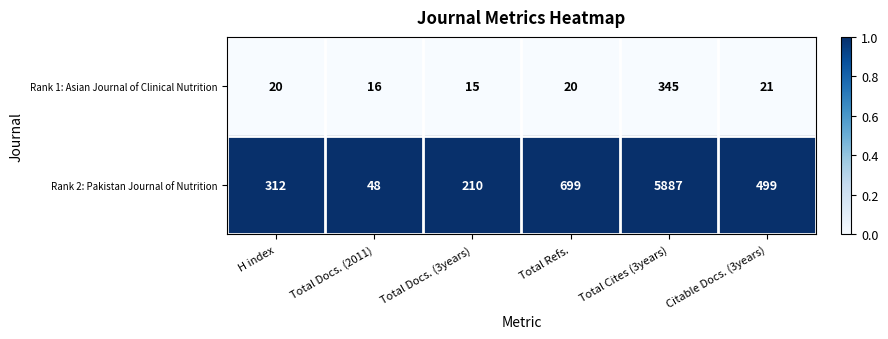

List the series in order of their peak value, lowest first.

Rank 1: Asian Journal of Clinical Nutrition, Rank 2: Pakistan Journal of Nutrition